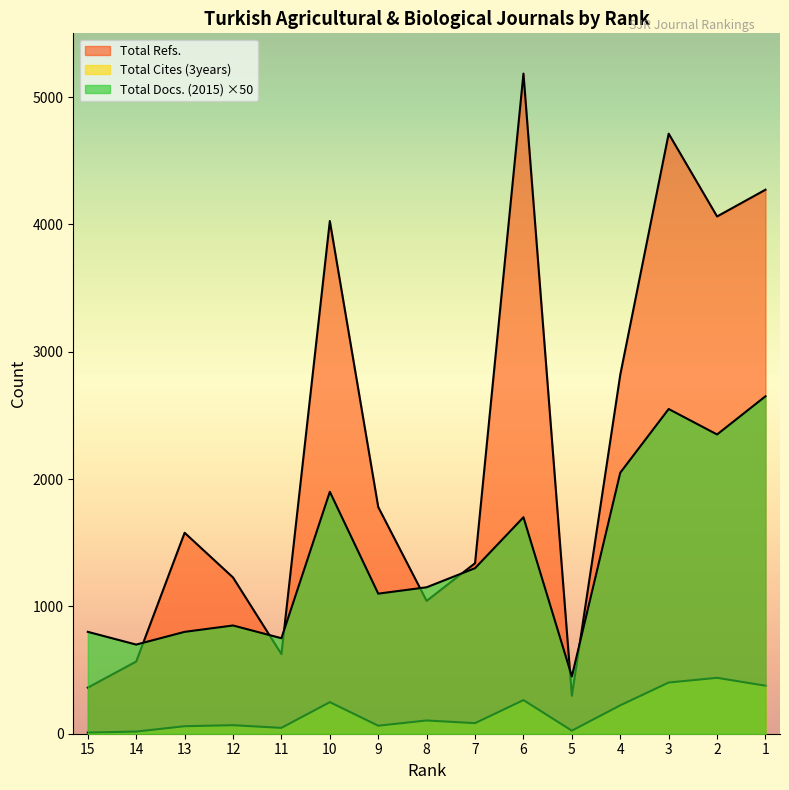

Reading left to right, transcribe all the data shown in this chart.

Total Docs. (2015): 800	700	800	850	750	1900	1100	1150	1300	1700	450	2050	2550	2350	2650
Total Refs.: 362	567	1578	1227	625	4026	1780	1043	1339	5184	298	2819	4712	4062	4272
Total Cites (3years): 9	17	59	67	46	248	63	104	83	264	24	223	402	439	377